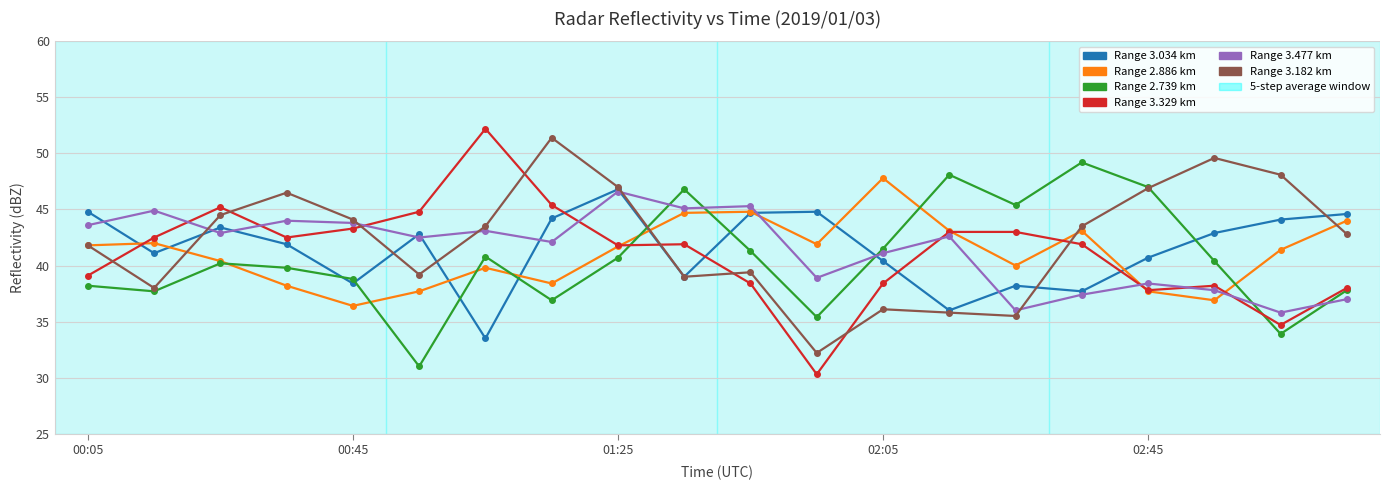

What is the minimum value for Range 2.739 km?

31.0